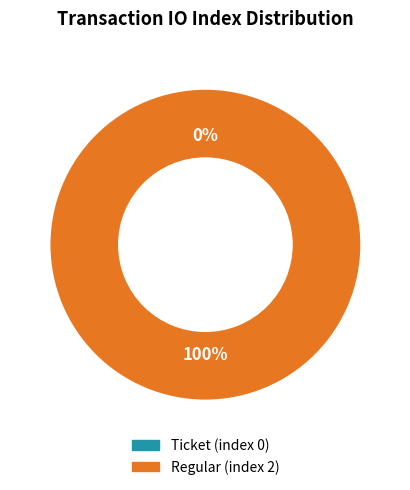

How many segments does this pie chart have?

2